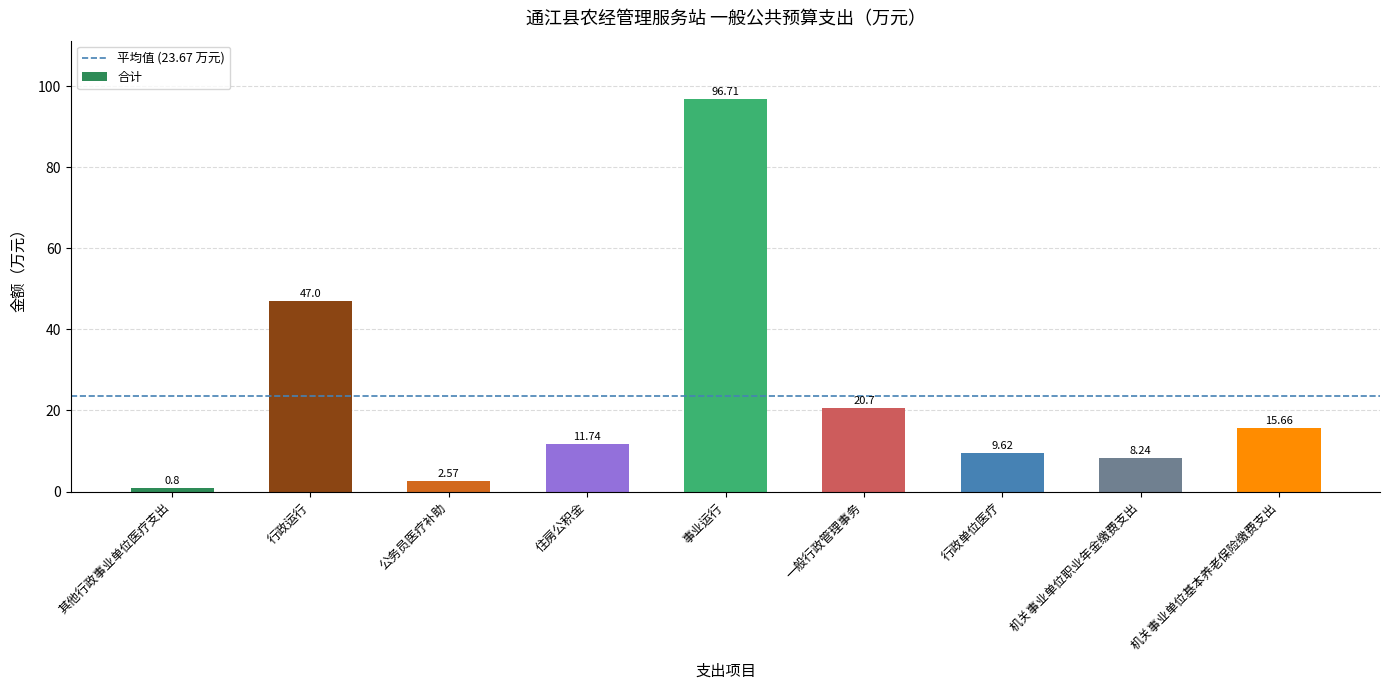

What position from the right is 机关事业单位职业年金缴费支出?

2